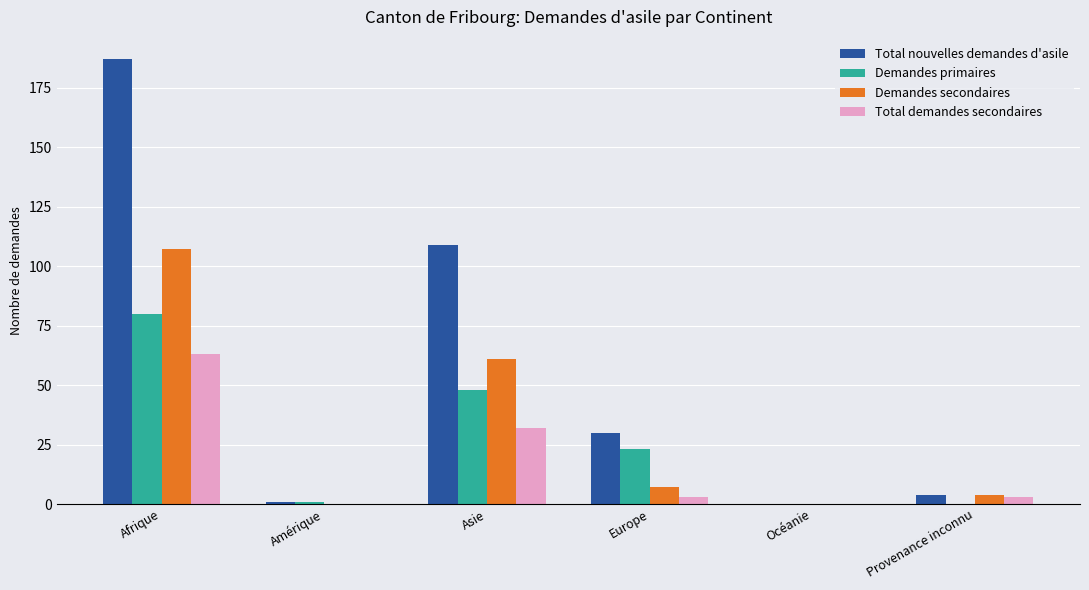

Which series has the largest total across all categories?

Total nouvelles demandes d'asile